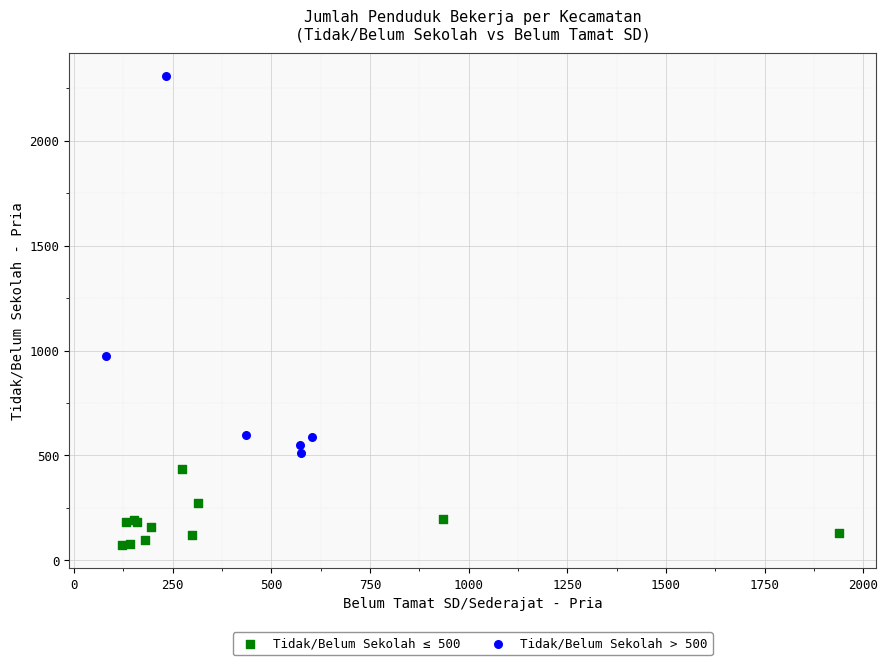

Which series has the widest spread of Y values?

Tidak/Belum Sekolah > 500